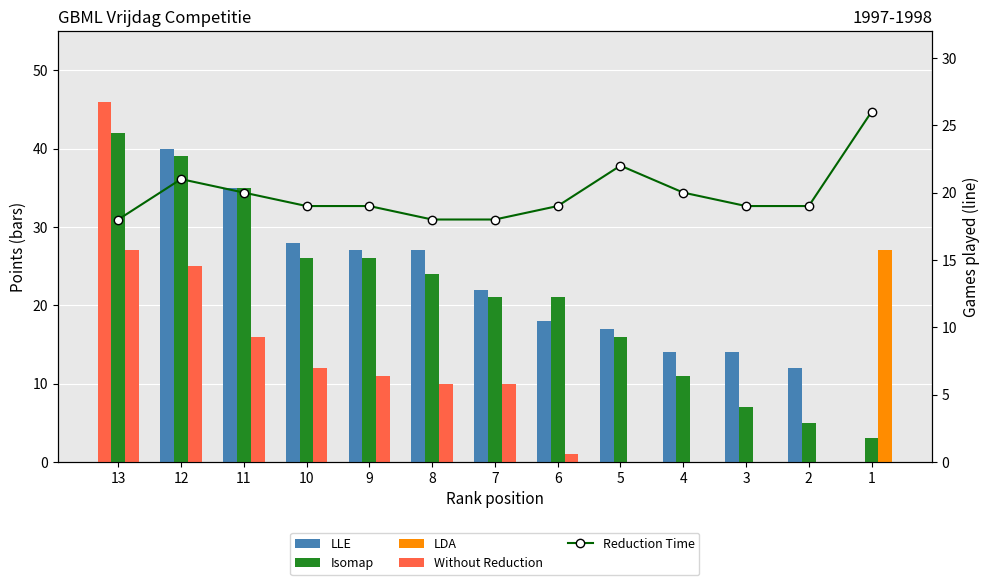

What is the spread (max minus min) of values at 6?

21